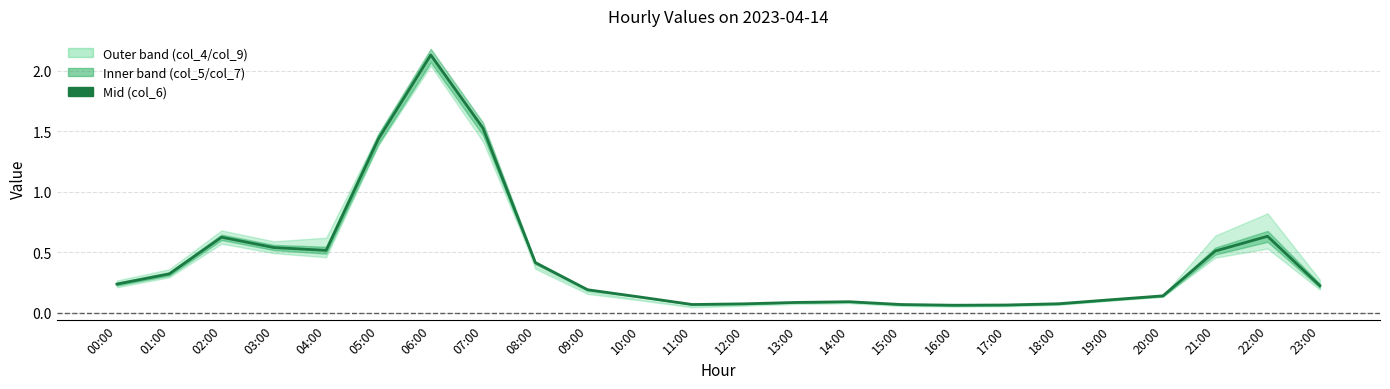

At which category does the chart reach its minimum across all series?

16:00